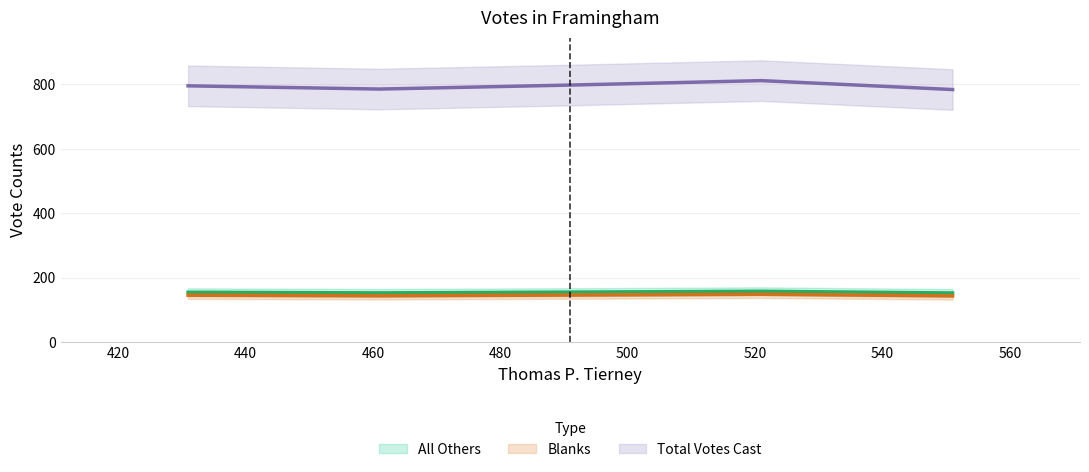

True or false: Blanks (trend) and All Others (trend) intersect in this chart.

False